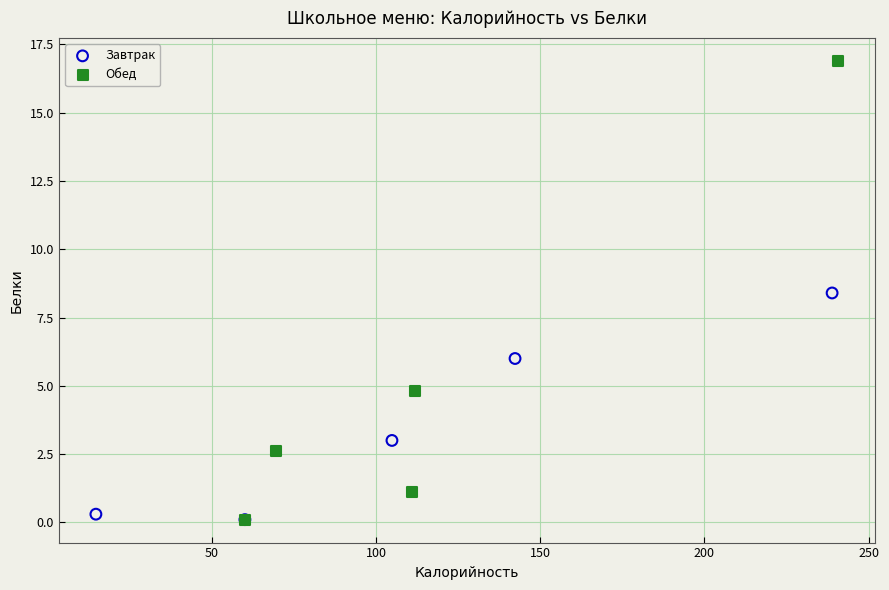

Which series has the widest spread of Y values?

Обед